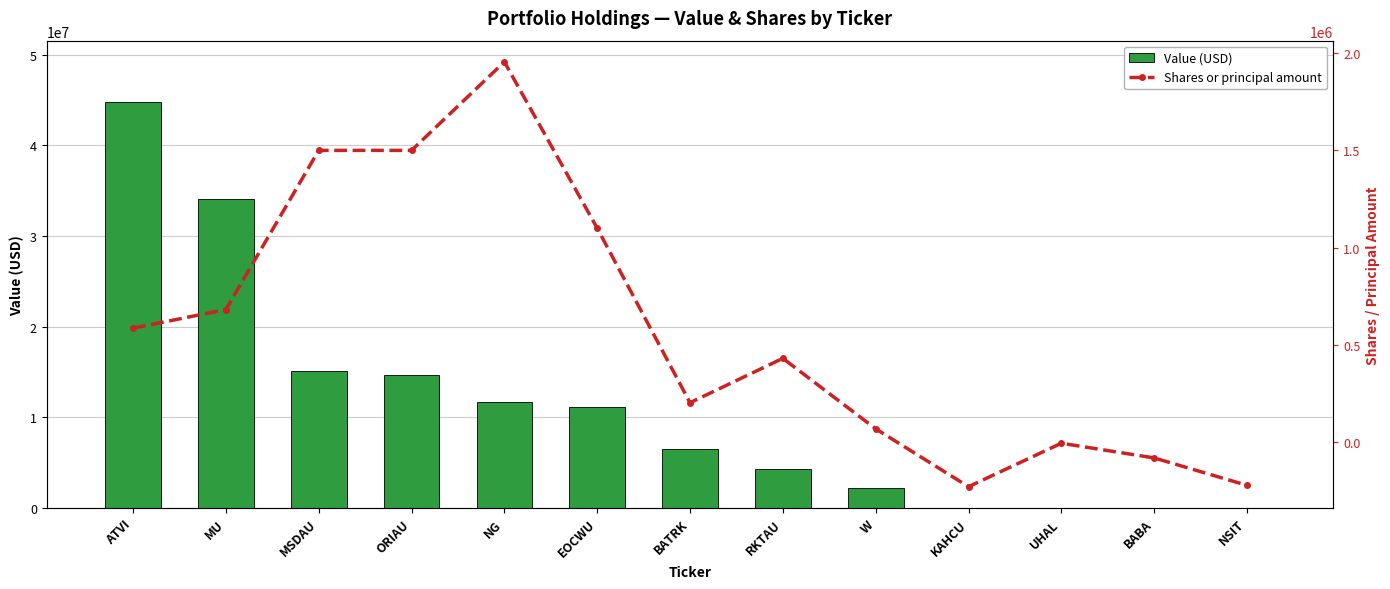

Reading right to left, what are all the values shown in this chart?

Value (USD): NSIT=0	BABA=0	UHAL=0	KAHCU=0	W=2229942	RKTAU=4332456	BATRK=6510460	EOCWU=11099000	NG=11691181	ORIAU=14655000	MSDAU=15150000	MU=34046376	ATVI=44814284
Shares or principal amount: NSIT=-223000	BABA=-82000	UHAL=-6400	KAHCU=-229866	W=67800	RKTAU=430234	BATRK=202000	EOCWU=1100000	NG=1955047	ORIAU=1500000	MSDAU=1500000	MU=681200	ATVI=585425